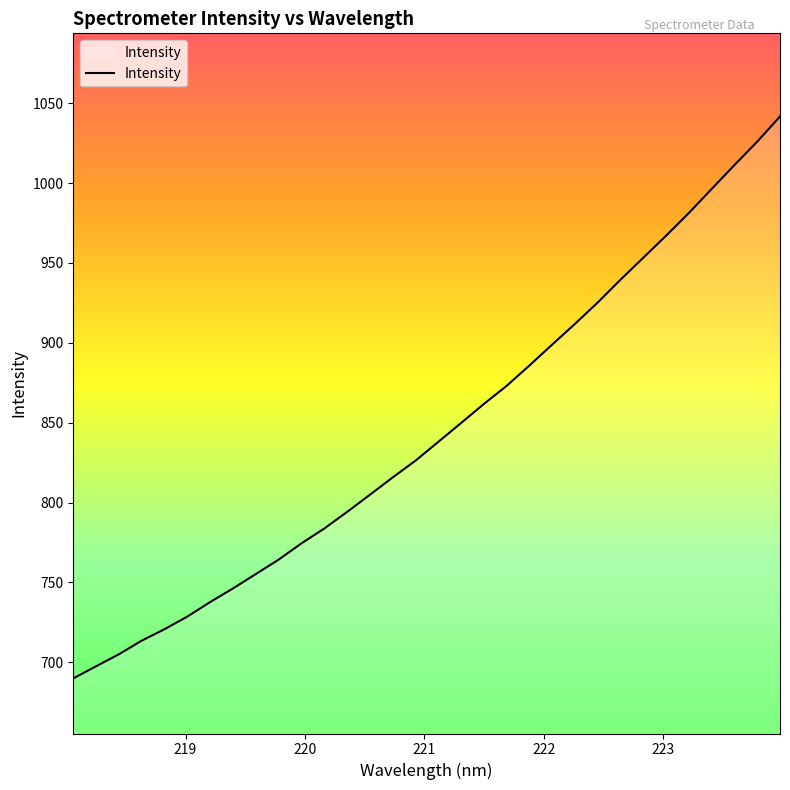

What is the smallest value displayed?

689.9